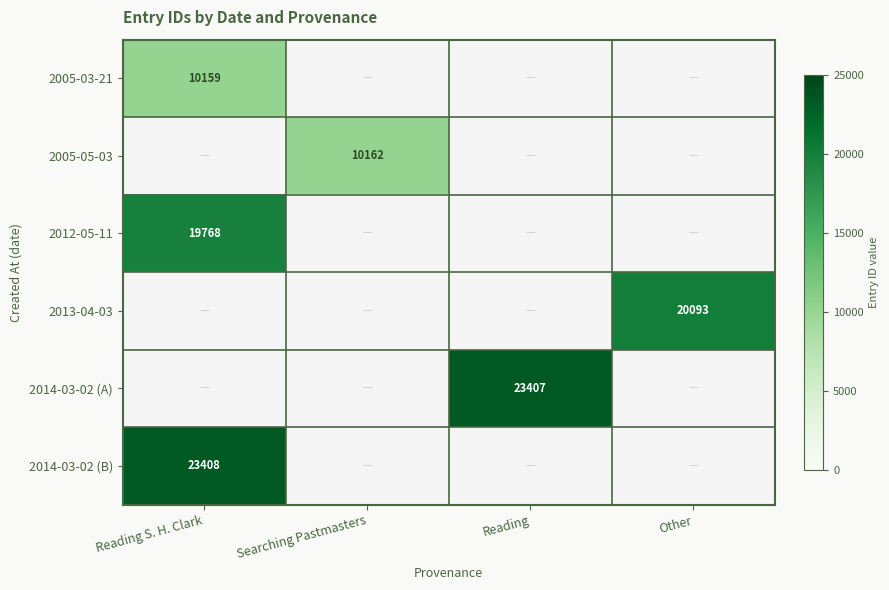

What is the highest value of the 2005-03-21 series?

10159.0